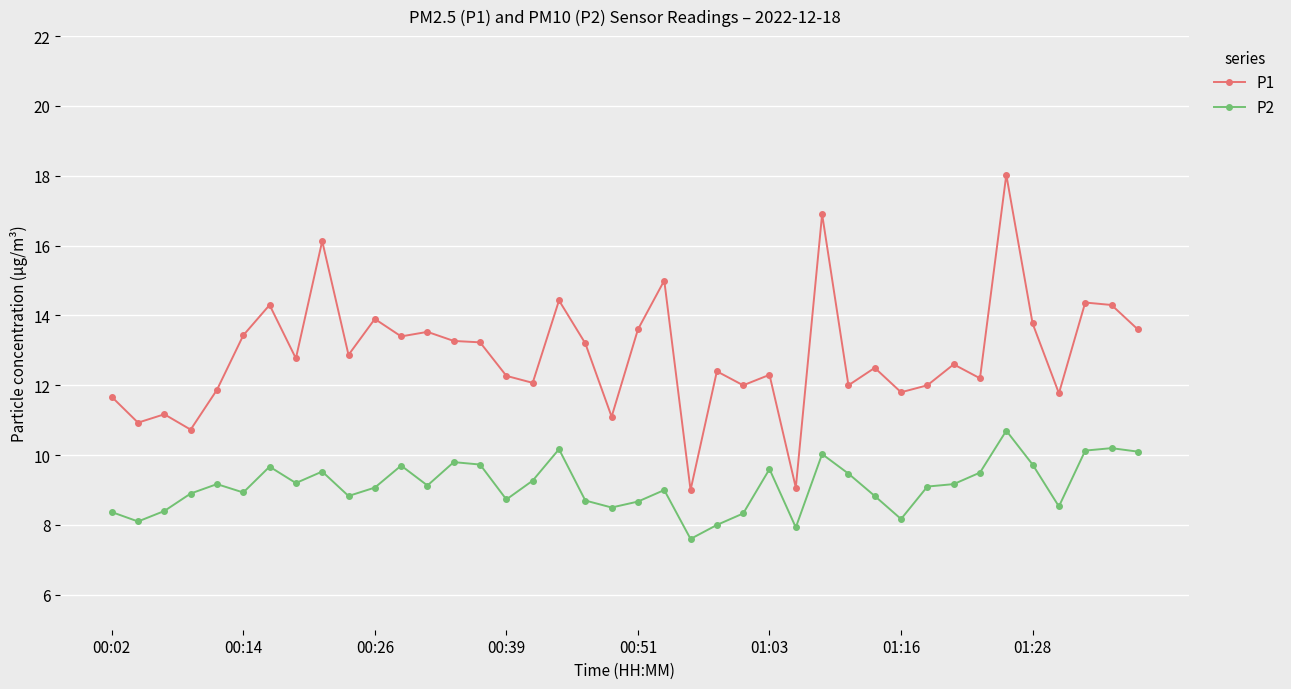

What is the maximum value for P2?

10.7